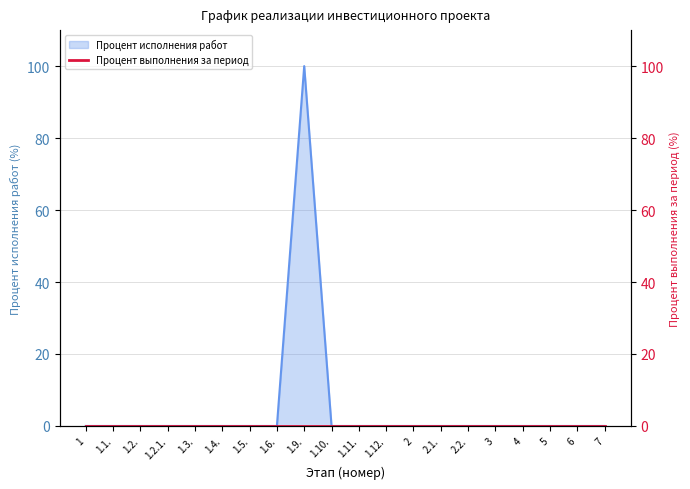

How many lines are shown in the chart?

1